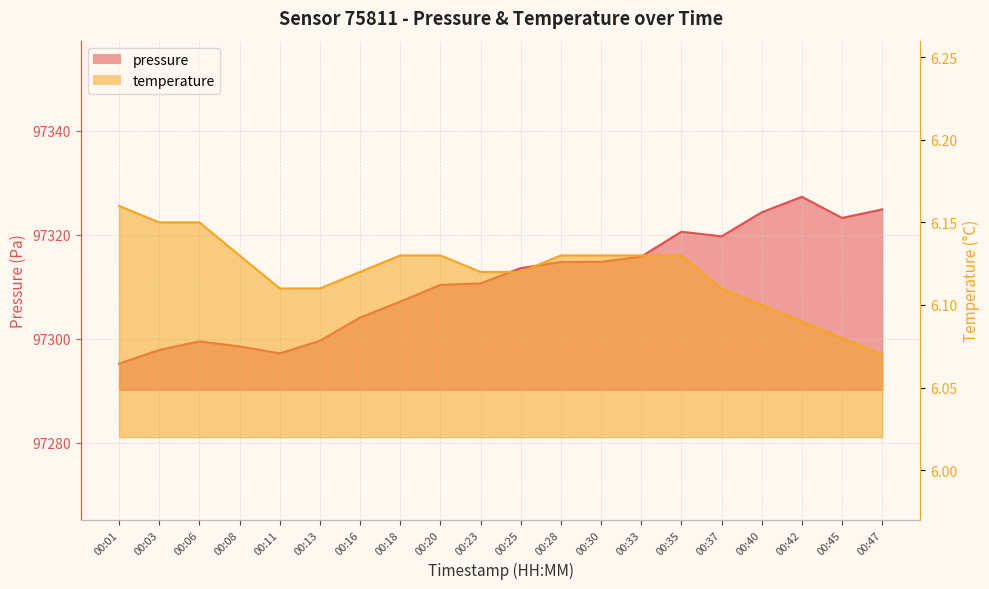

What are all the series names shown in the legend?

pressure, temperature